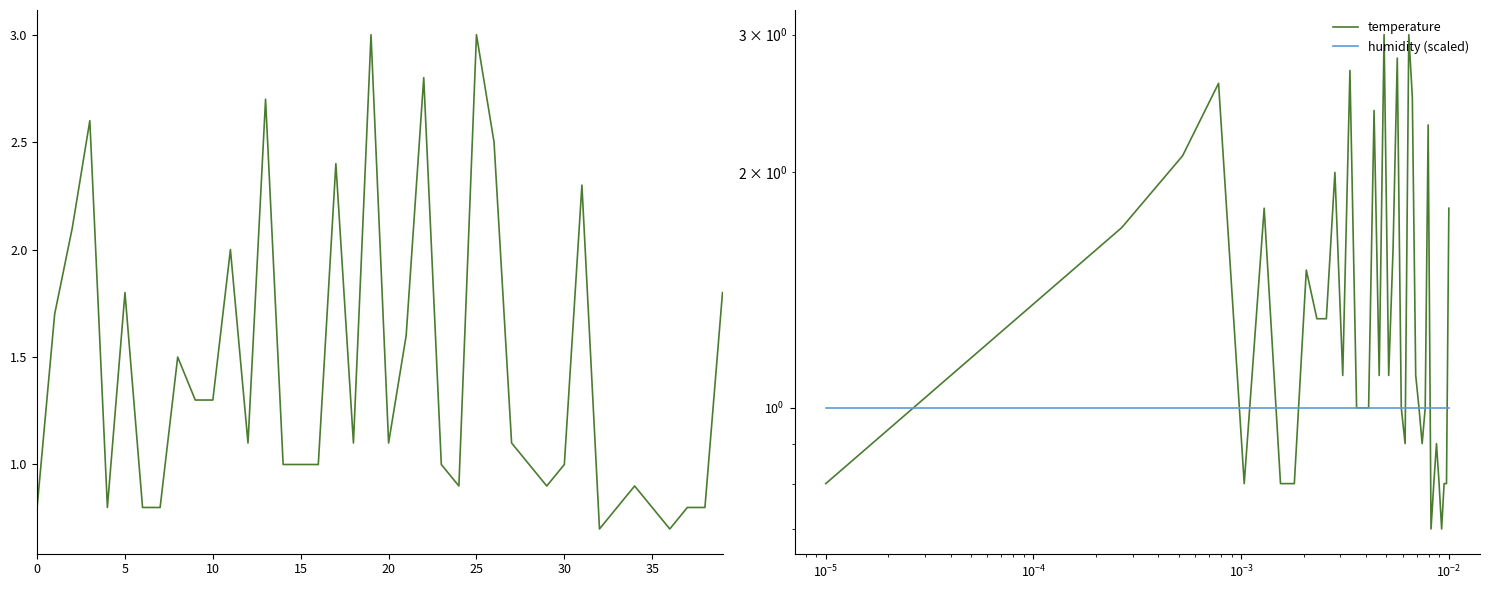

What is the maximum value shown in the chart?

3.0